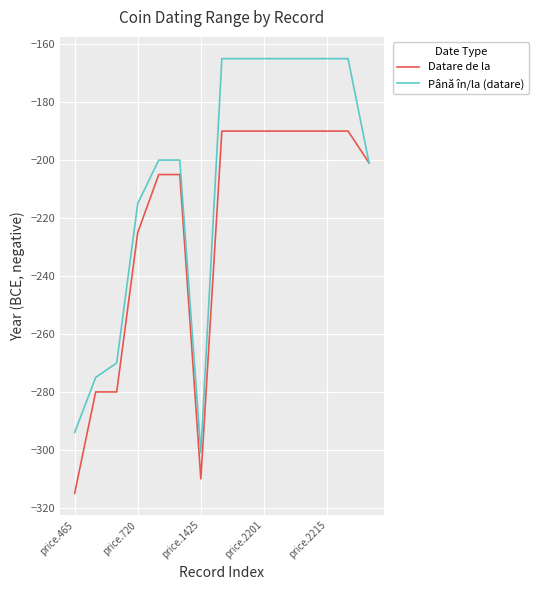

Which series has the largest total across all categories?

Până în/la (datare)